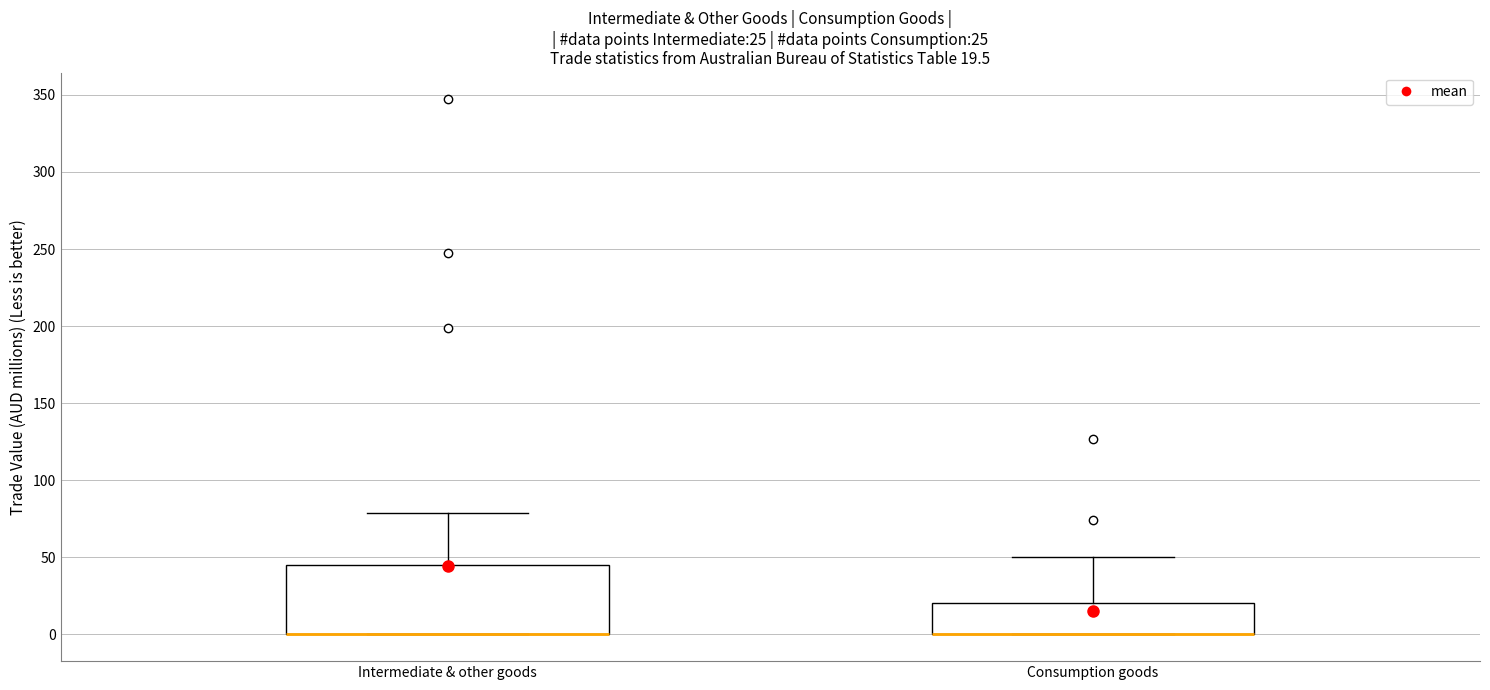

Comparing the boxes themselves (not the whiskers), which one is the tallest?

Intermediate & other goods